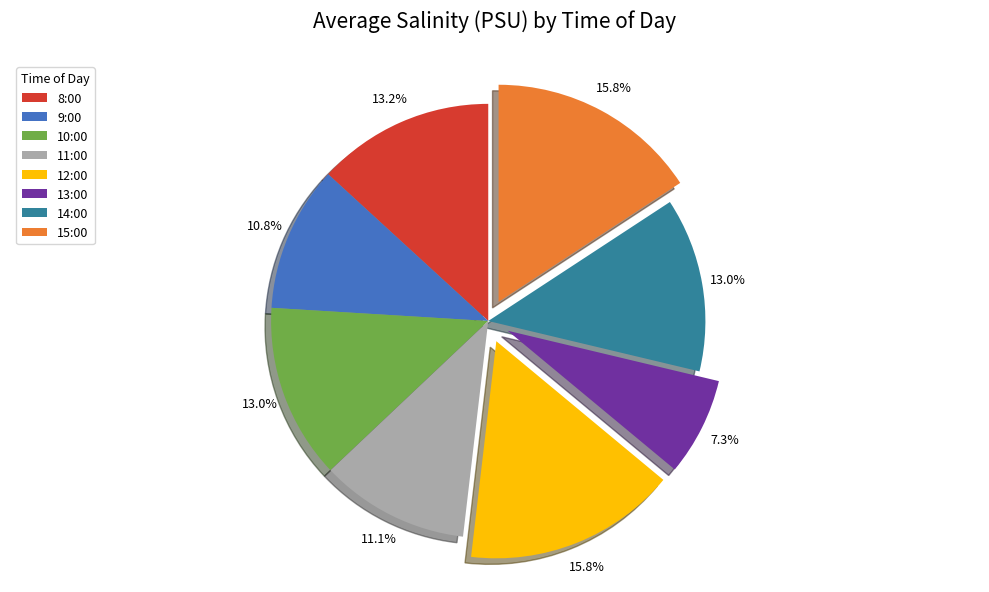

Which category has the smallest portion of the pie?

13:00